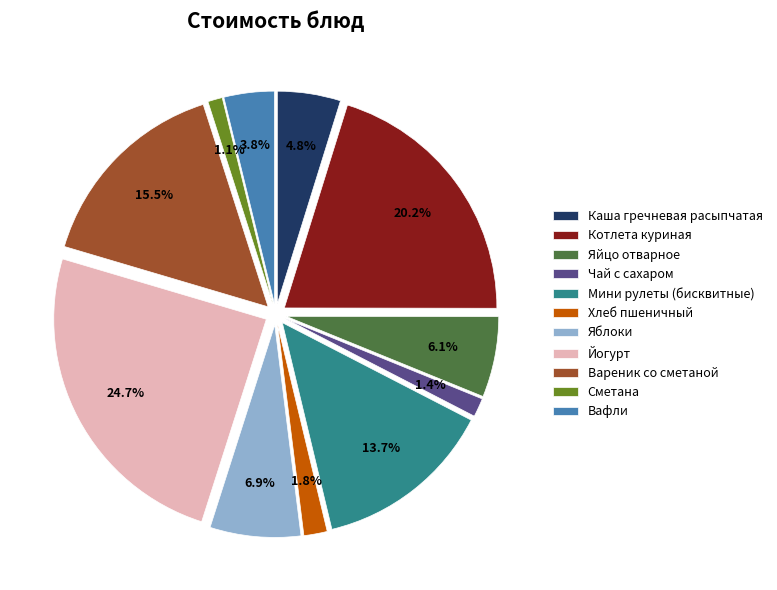

Rank the categories by value from lowest to highest.

Сметана, Чай с сахаром, Хлеб пшеничный, Вафли, Каша гречневая расыпчатая, Яйцо отварное, Яблоки, Мини рулеты (бисквитные), Вареник со сметаной, Котлета куриная, Йогурт